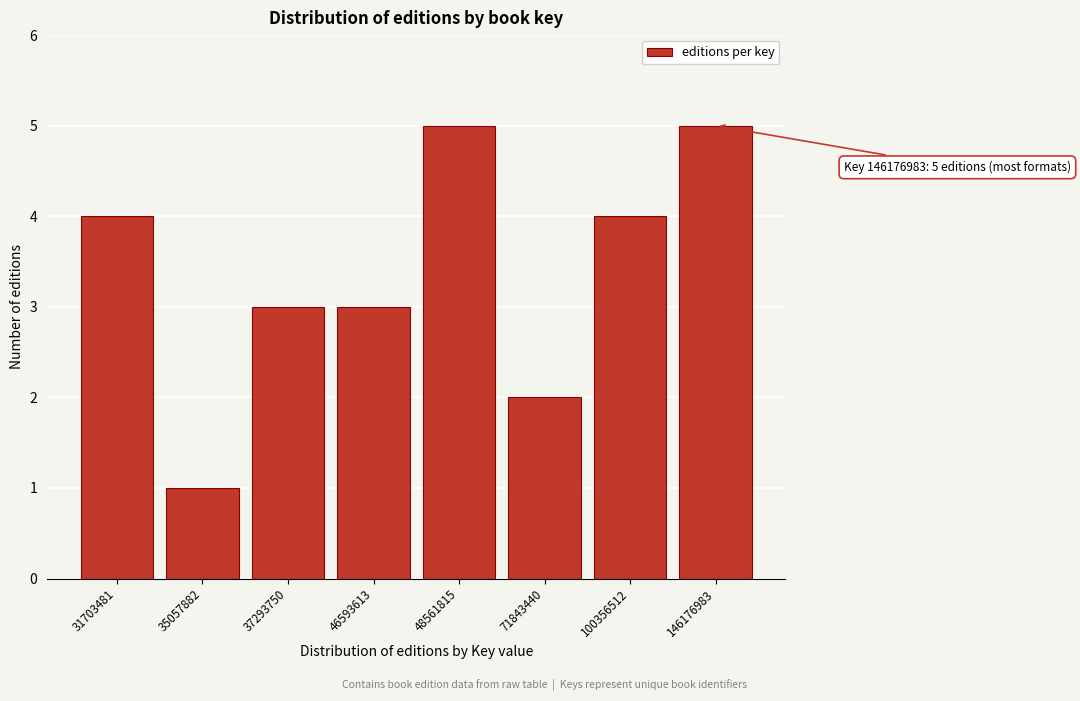

Reading left to right, list all the values displayed in this chart.

4	1	3	3	5	2	4	5